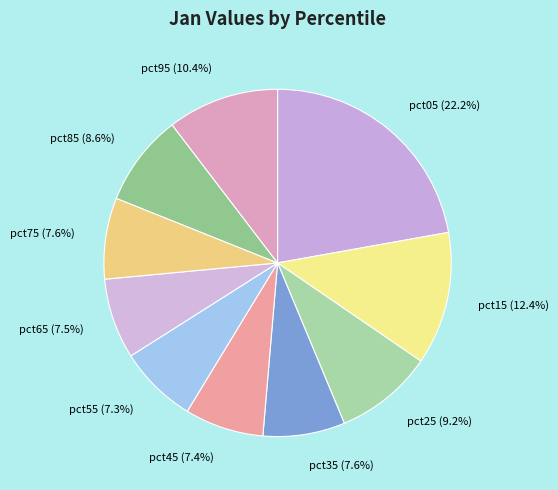

What percentage is the pct35 slice, to the nearest percent?

8%